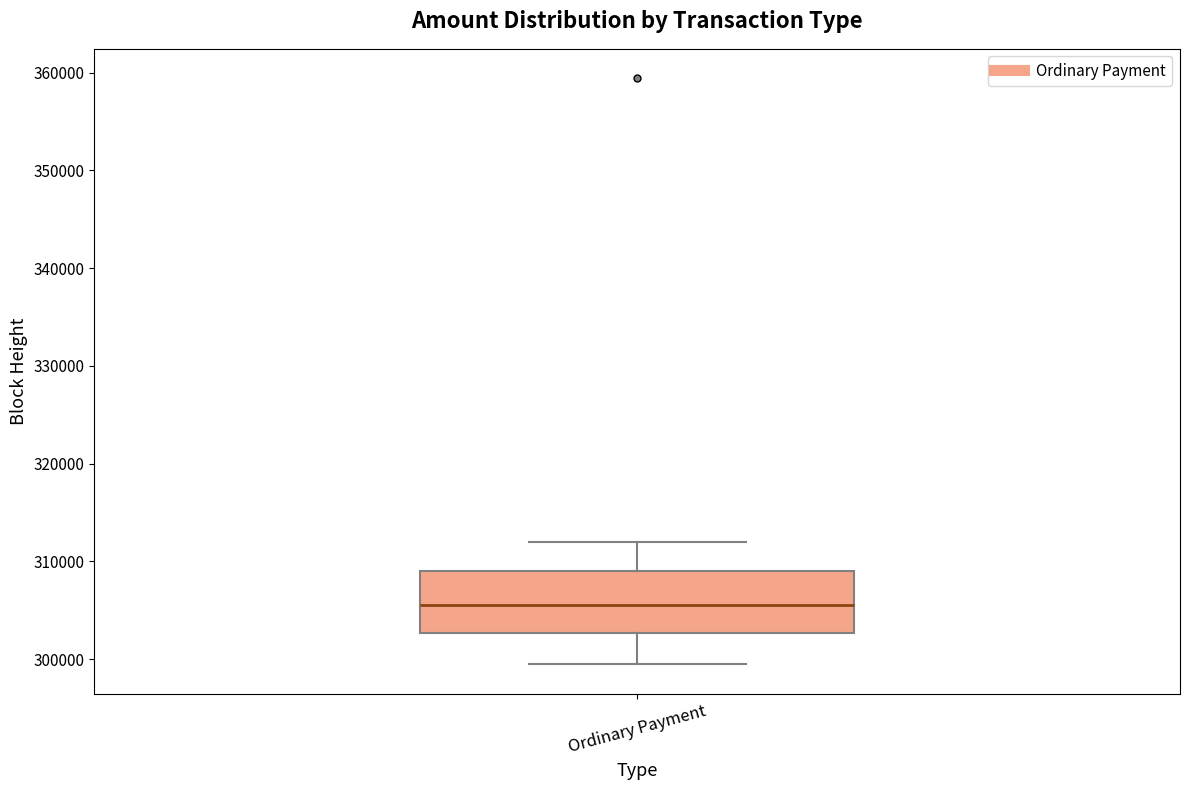

Where is the lower edge of the box for Ordinary Payment on the y-axis? The values are not printed on the chart, so give them approximately, as read against the axis.

303000